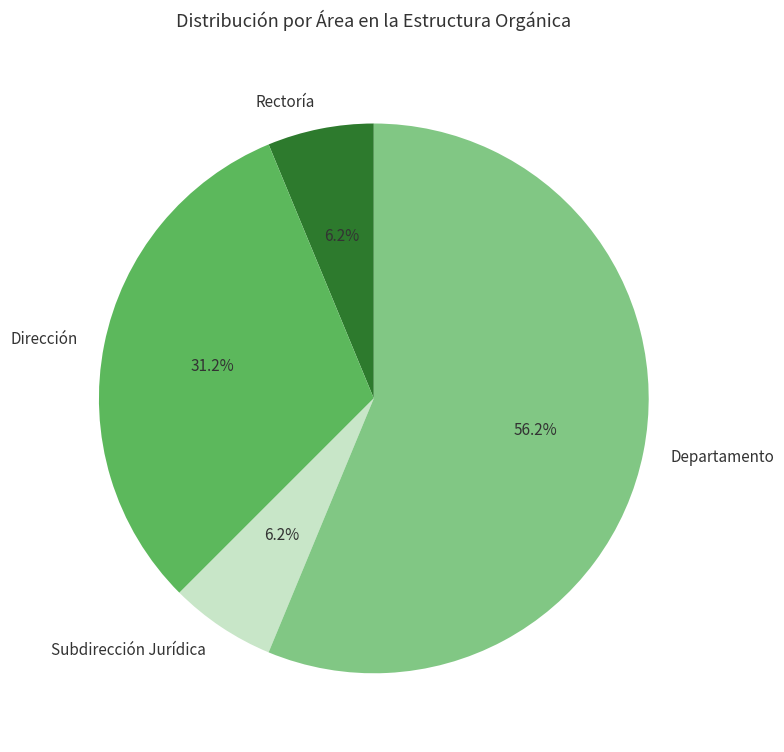

Combined, do Rectoría and Subdirección Jurídica account for over 50%?

No